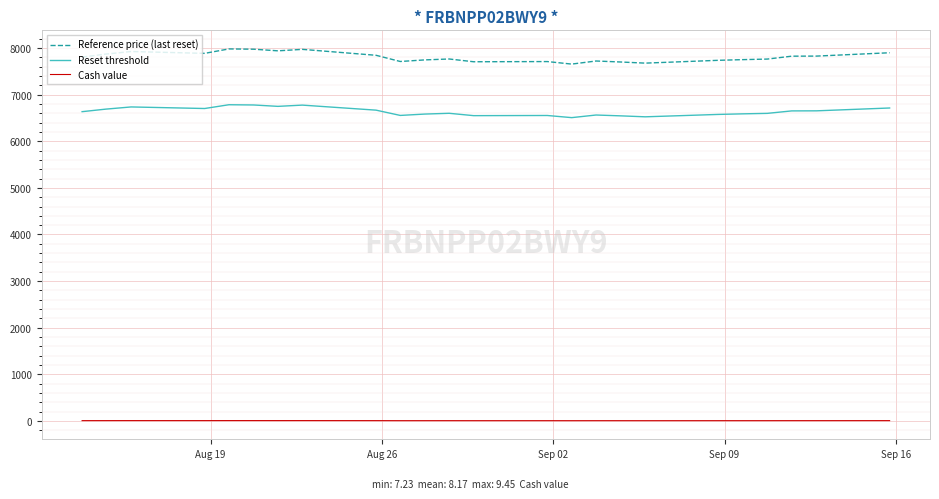

True or false: Cash value and Reference price (last reset) cross at least once.

False